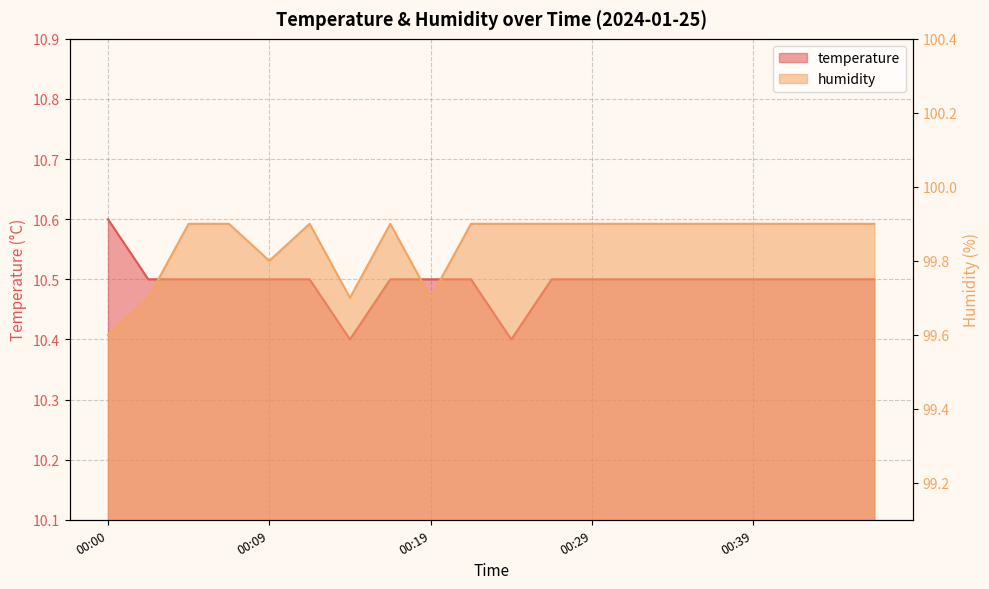

Where is the first local minimum for humidity?

00:09